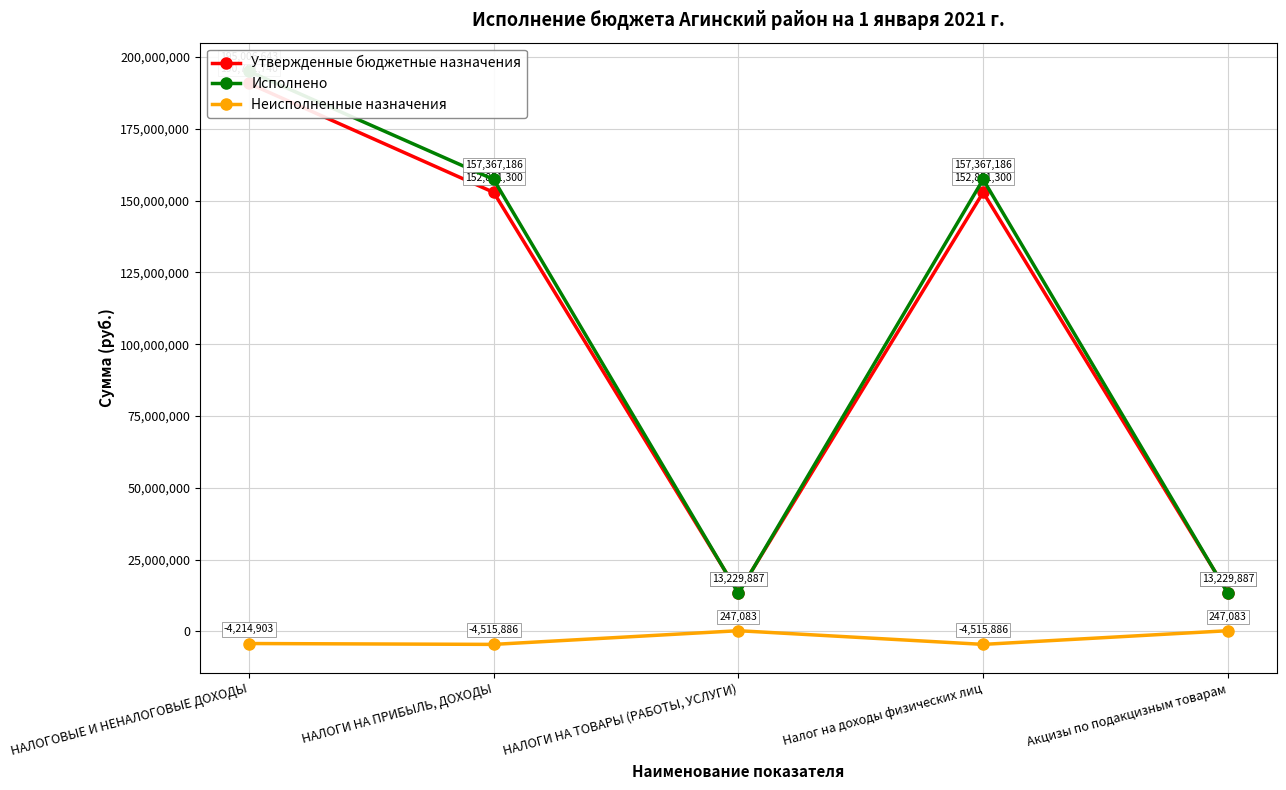

Between НАЛОГИ НА ПРИБЫЛЬ, ДОХОДЫ and Акцизы по подакцизным товарам, which series saw the biggest shift?

Исполнено